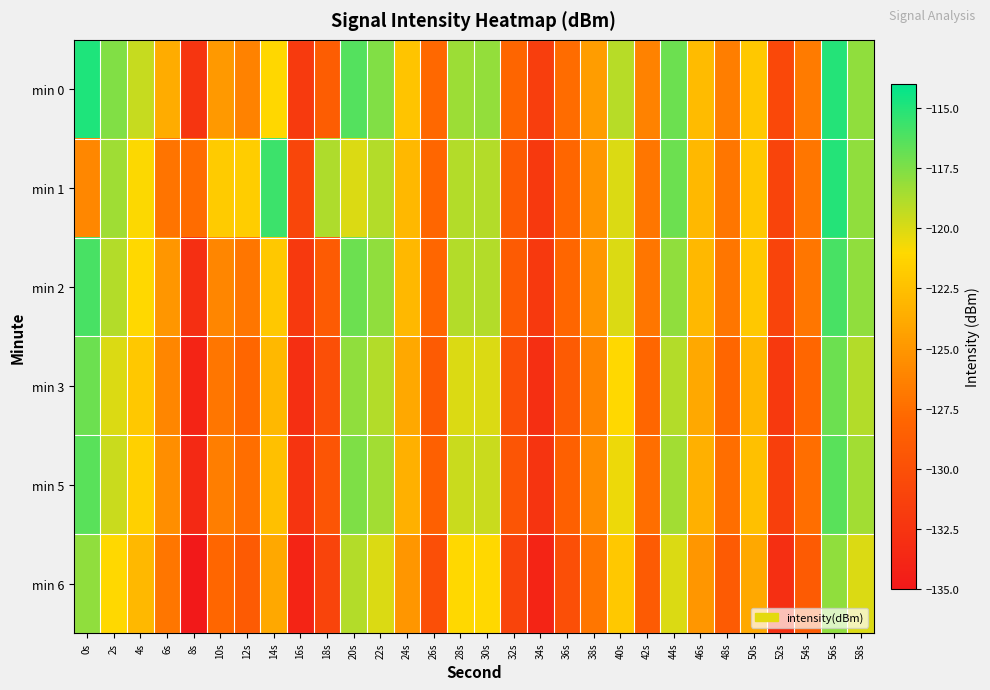

Which series changed the most between 8s and 14s?

min 1